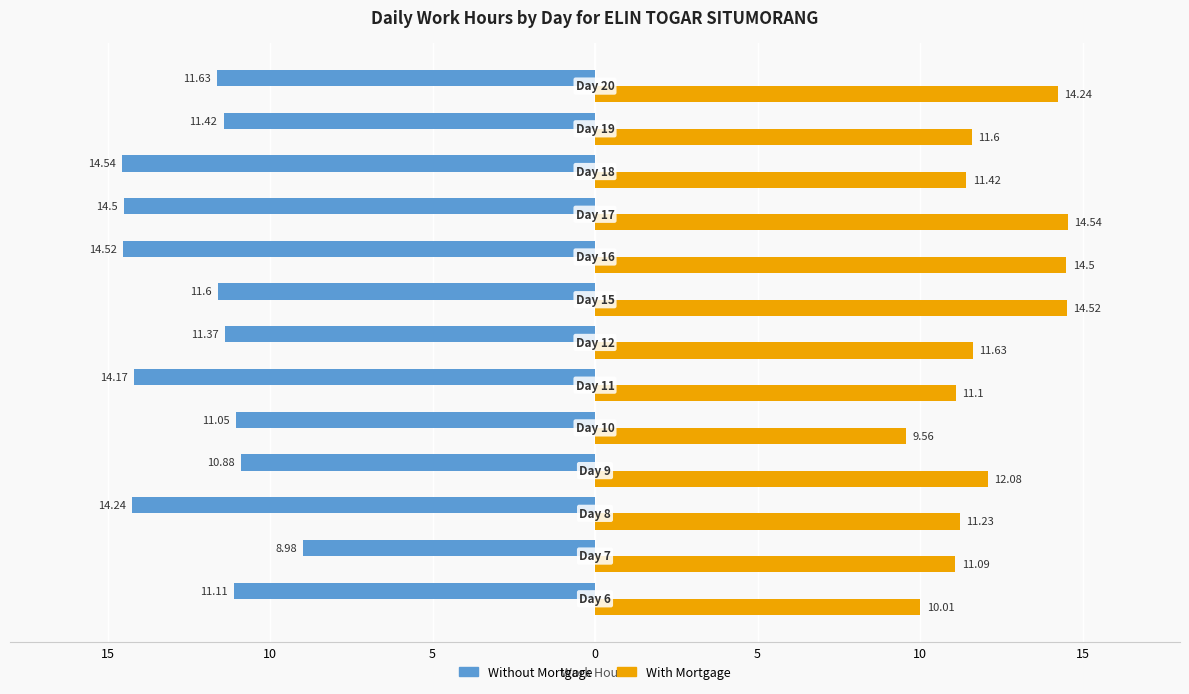

What are all the series names shown in the legend?

Without Mortgage, With Mortgage